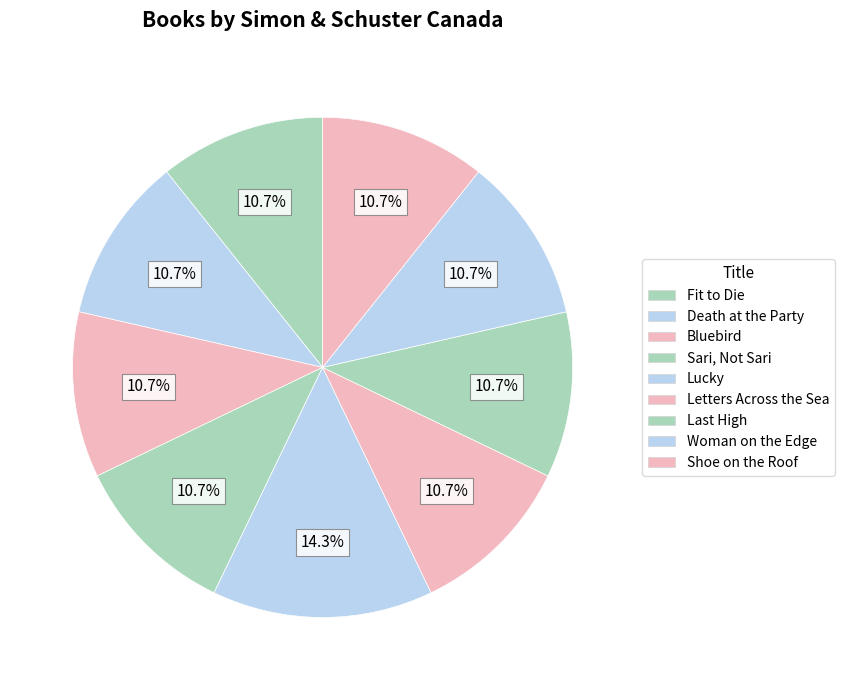

Between Woman on the Edge and Fit to Die, which is larger?

Fit to Die